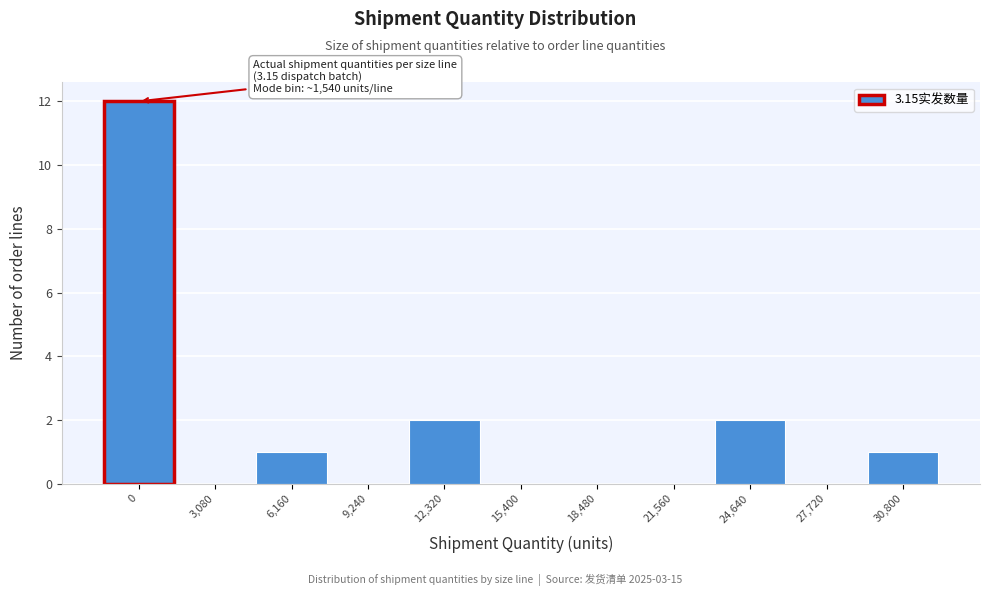

Reading left to right, extract all data points from this chart.

0=12	3,080=0	6,160=1	9,240=0	12,320=2	15,400=0	18,480=0	21,560=0	24,640=2	27,720=0	30,800=1